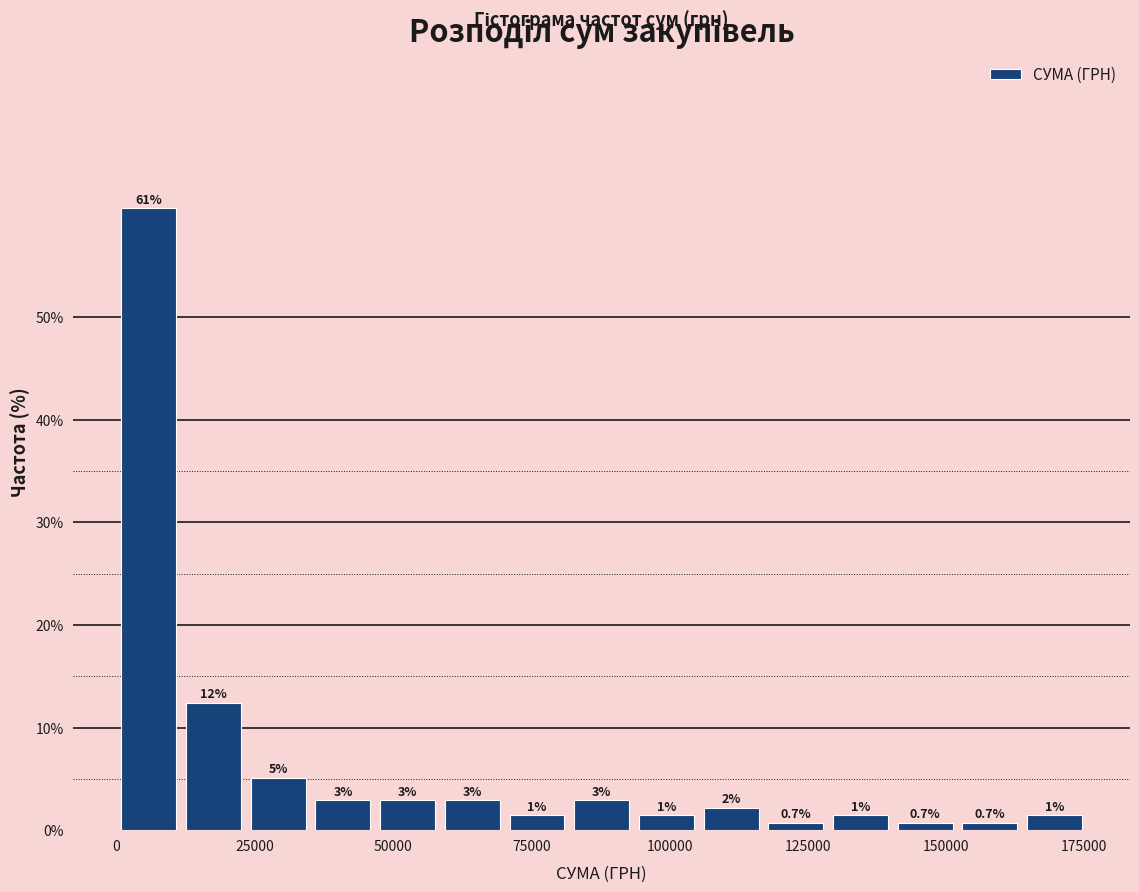

Read against the x-axis, roughly where is the centre of the tallest bar?

5000